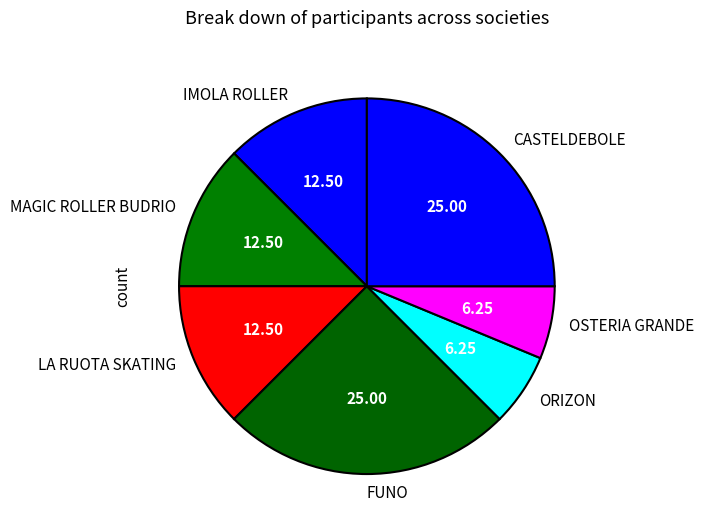

Between OSTERIA GRANDE and IMOLA ROLLER, which is larger?

IMOLA ROLLER